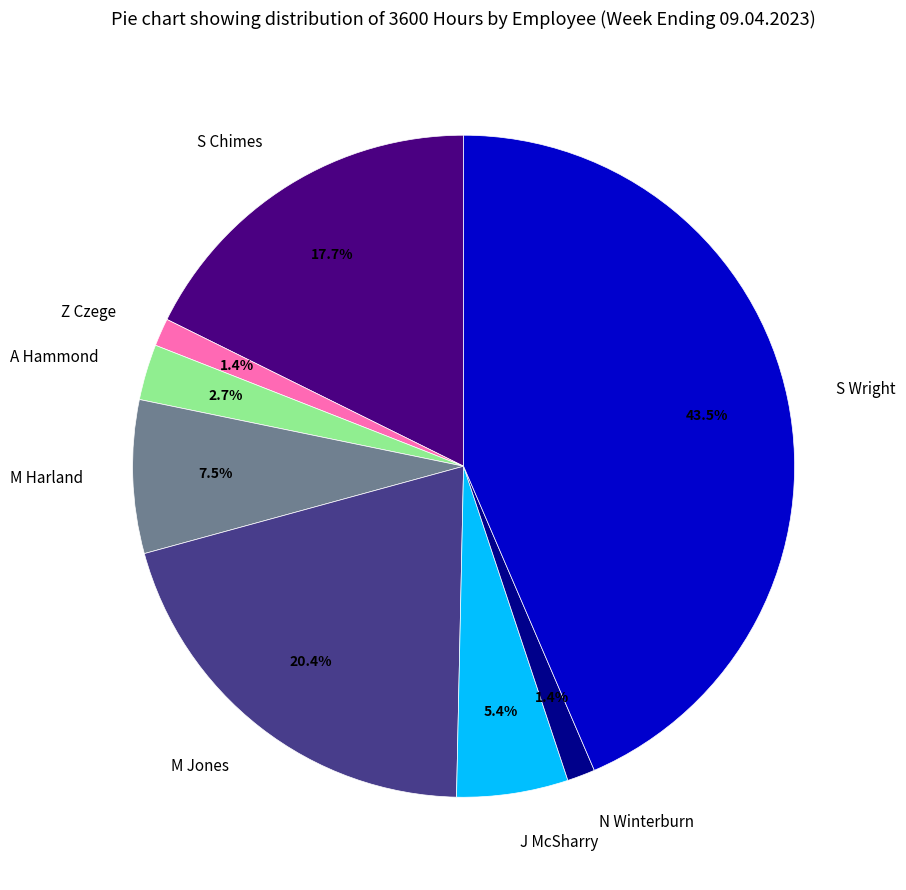

To the nearest percent, what is the combined percentage of J McSharry and S Chimes?

23%